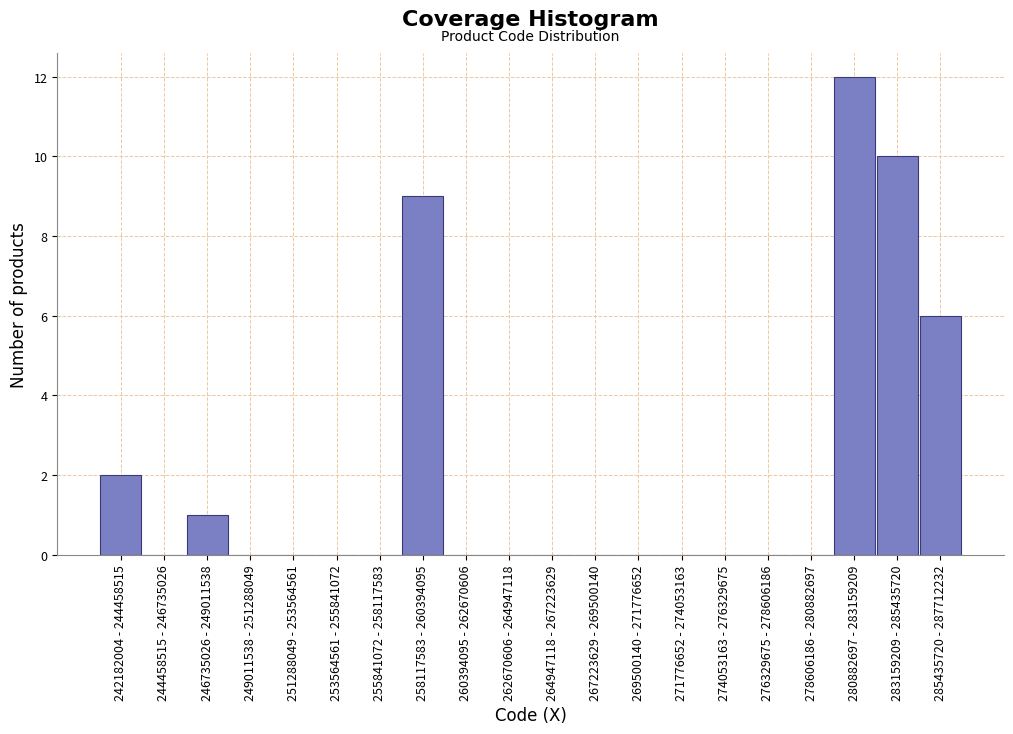

Reading left to right, extract all data points from this chart.

242182004 - 244458515=2	244458515 - 246735026=0	246735026 - 249011538=1	249011538 - 251288049=0	251288049 - 253564561=0	253564561 - 255841072=0	255841072 - 258117583=0	258117583 - 260394095=9	260394095 - 262670606=0	262670606 - 264947118=0	264947118 - 267223629=0	267223629 - 269500140=0	269500140 - 271776652=0	271776652 - 274053163=0	274053163 - 276329675=0	276329675 - 278606186=0	278606186 - 280882697=0	280882697 - 283159209=12	283159209 - 285435720=10	285435720 - 287712232=6